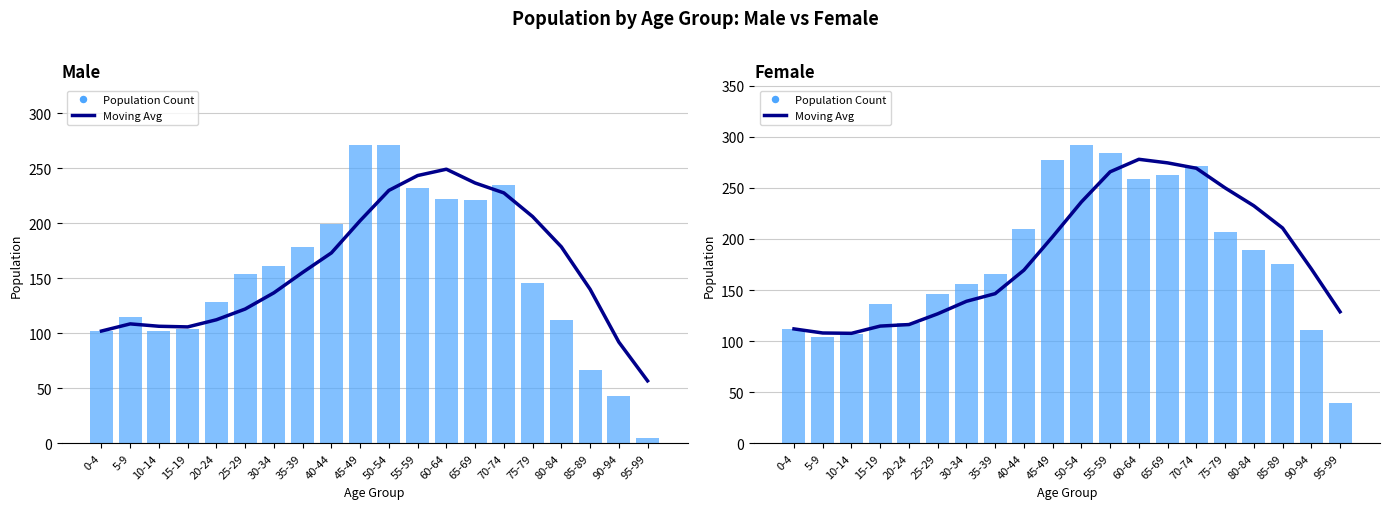

At which label does Moving Avg reach its minimum?

10-14